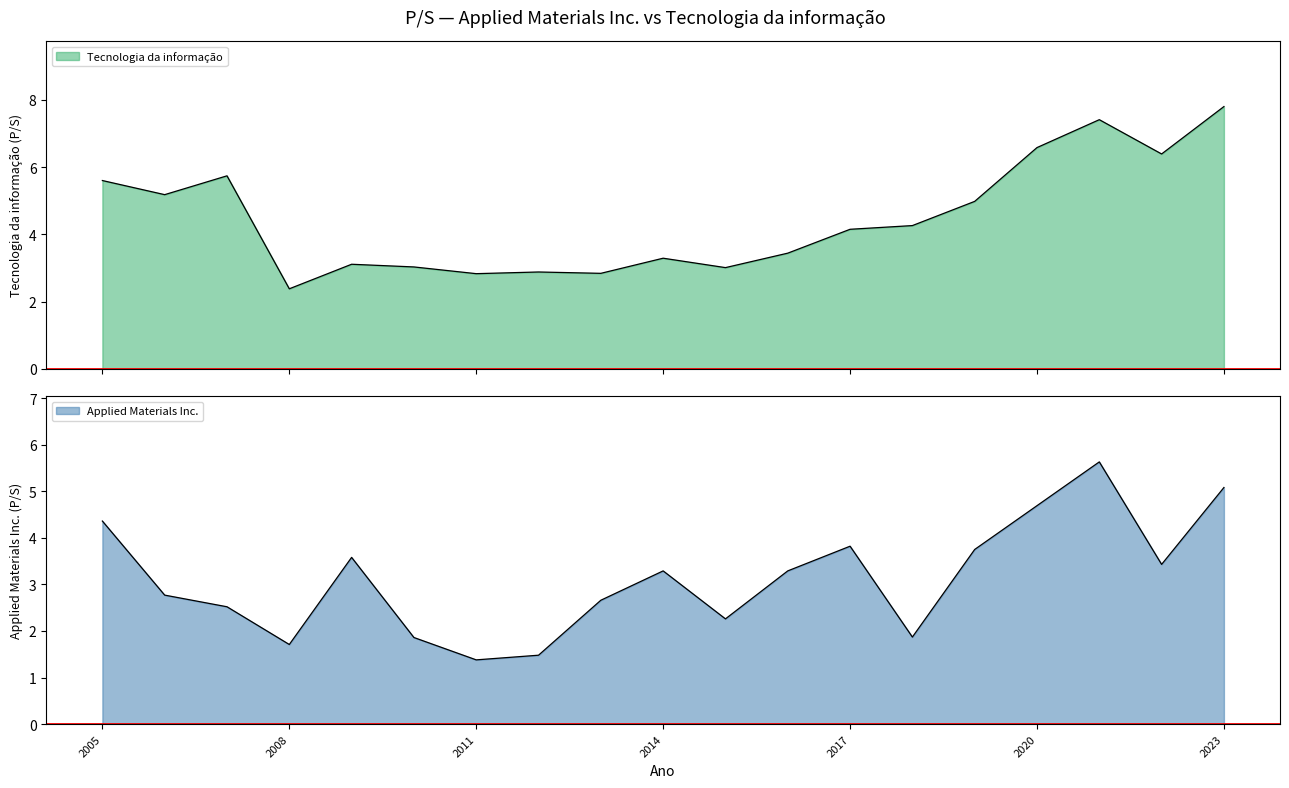

What is the difference between the Tecnologia da informação values at 2018-12-13 and 2015-12-09?

1.2